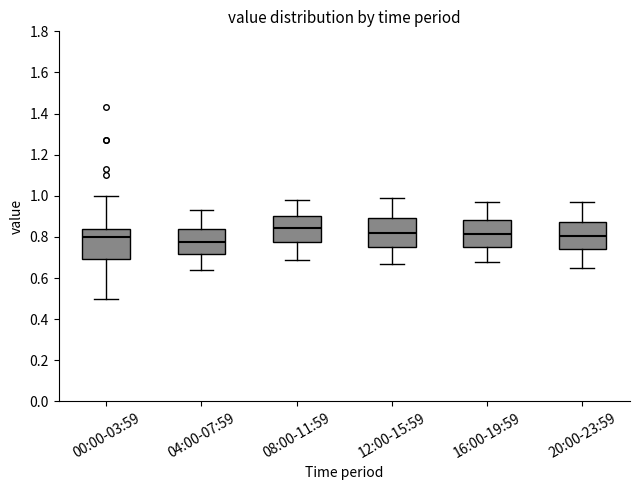

Which box has the highest median line?

08:00-11:59